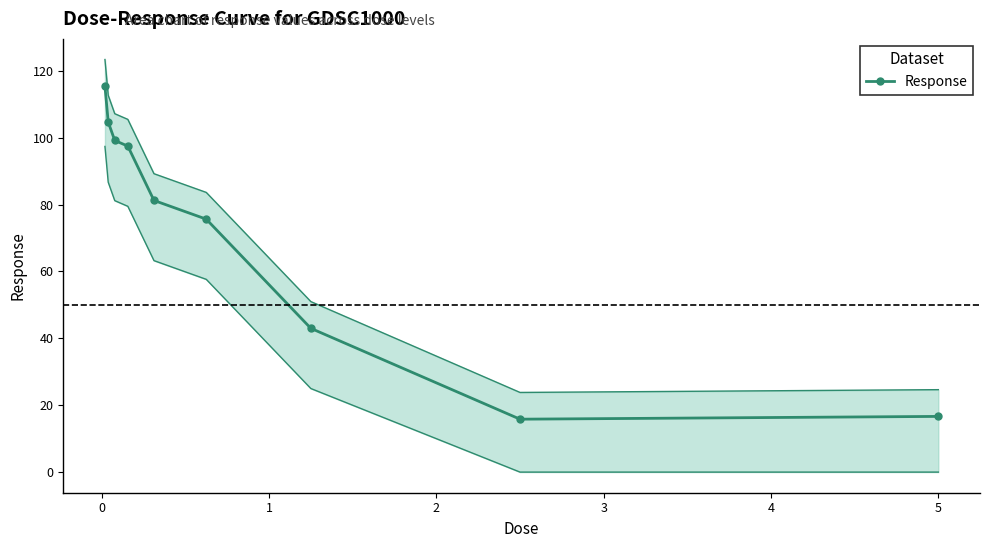

What is the value of the Response point at the 7th from the left?

43.0